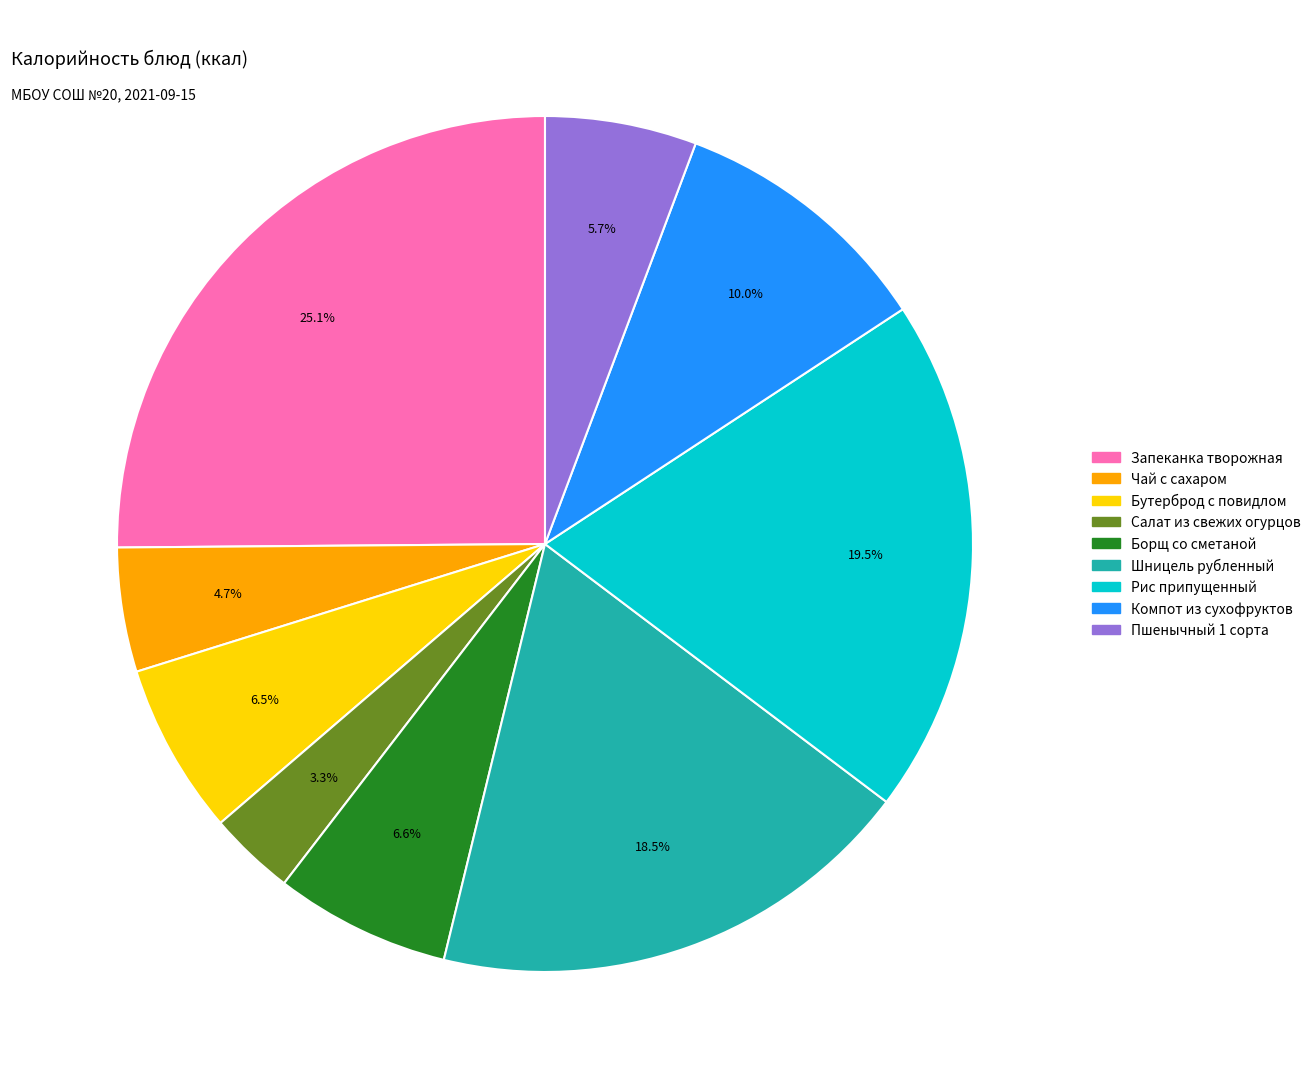

Is there a majority slice in this chart?

No